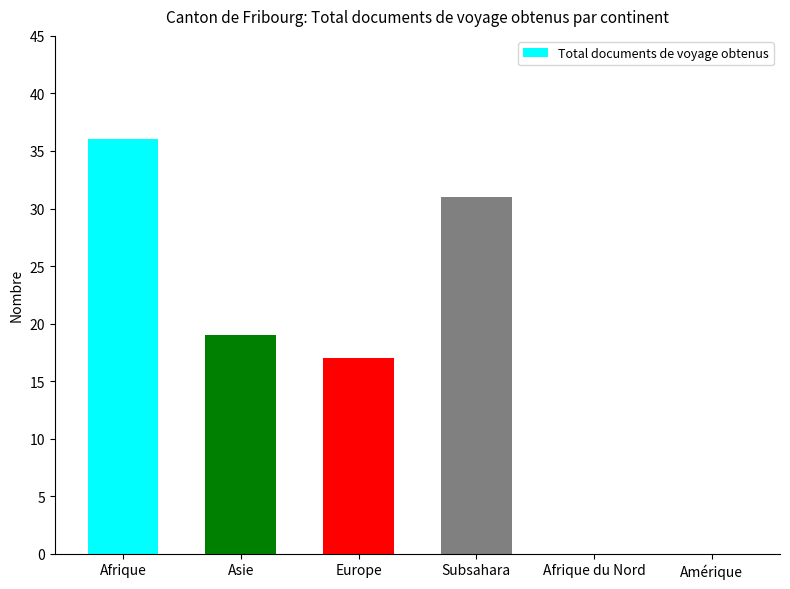

What is the sum of all values?

103